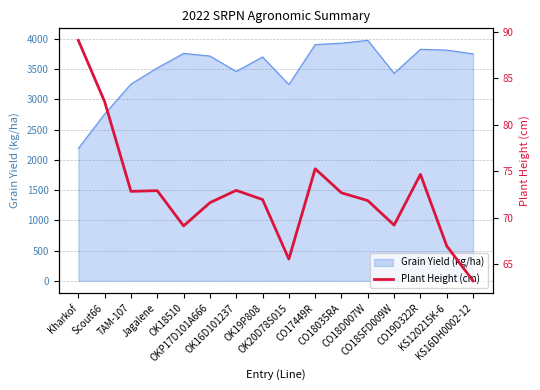

Reading left to right, extract all data points from this chart.

Kharkof=89.1	Scout66=82.5	TAM-107=72.8	Jagalene=72.9	OK18510=69.1	OKP17D101A666=71.6	OK16D101237=72.9	OK19P808=72.0	OK20D78S015=65.6	CO17449R=75.3	CO18035RA=72.7	CO18D007W=71.8	CO18SFD009W=69.2	CO19D322R=74.7	KS120215K-6=67.0	KS16DH0002-12=63.2